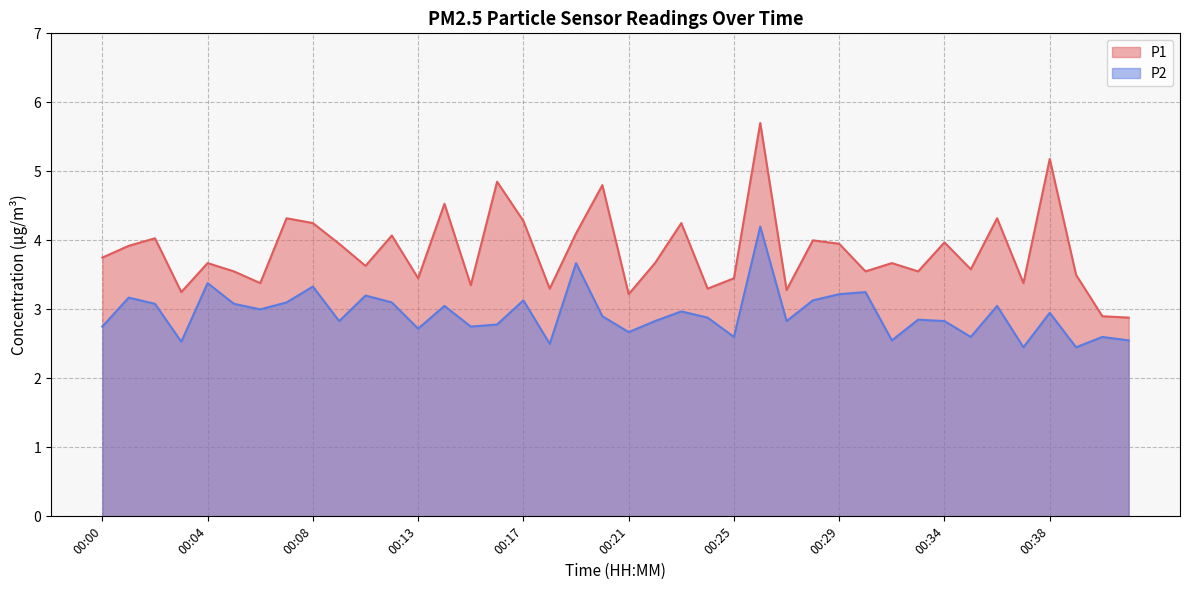

Which series has the widest spread of values?

P1